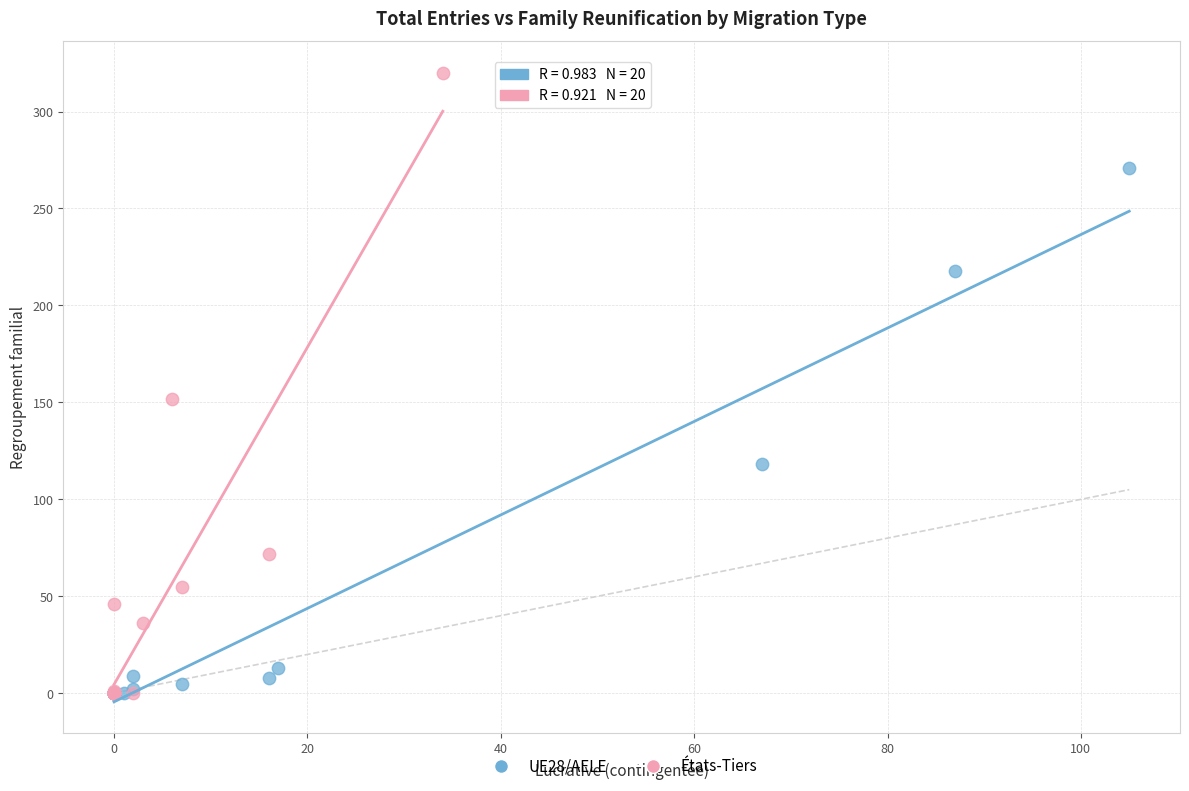

Which series reaches the maximum Y coordinate?

États-Tiers